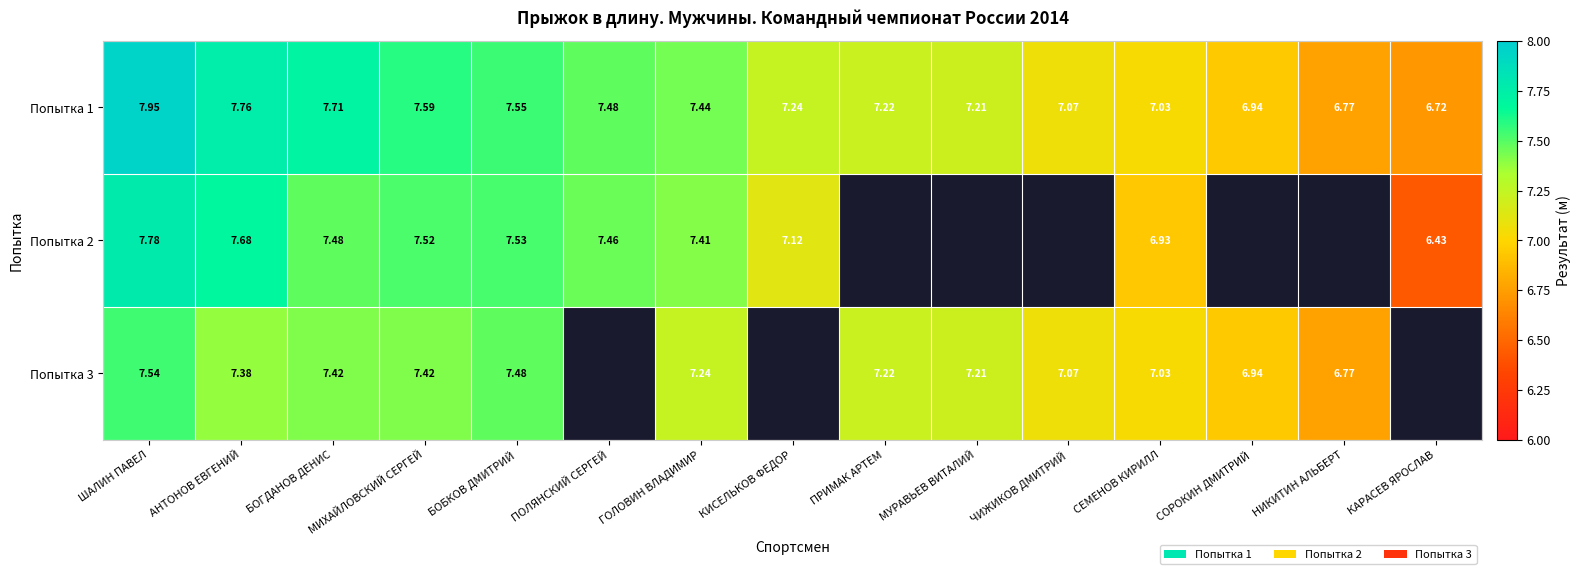

At which label does Попытка 1 reach its minimum?

КАРАСЕВ ЯРОСЛАВ